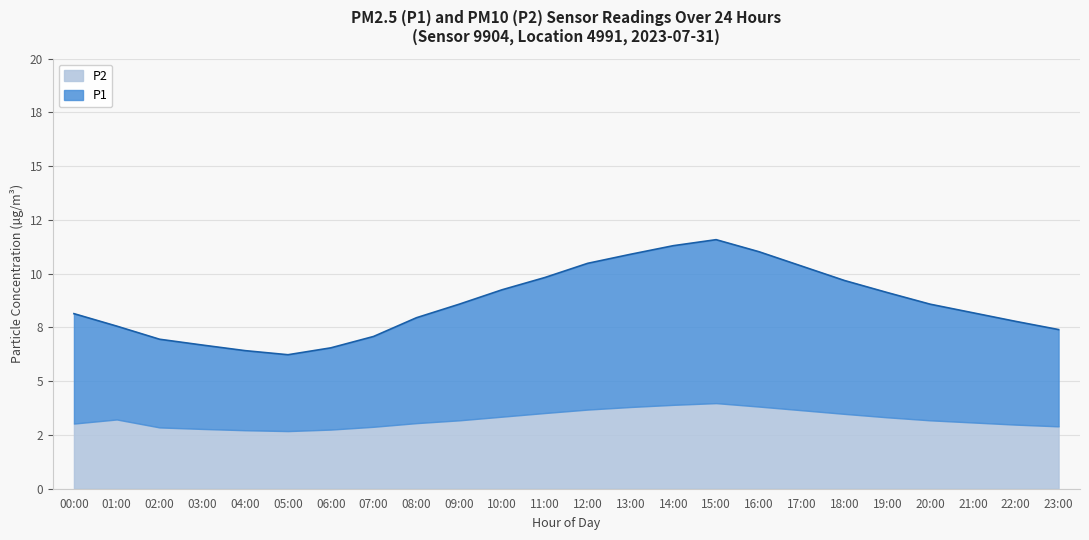

What is the ratio of the value at 08:00 to the value at 20:00?

0.9